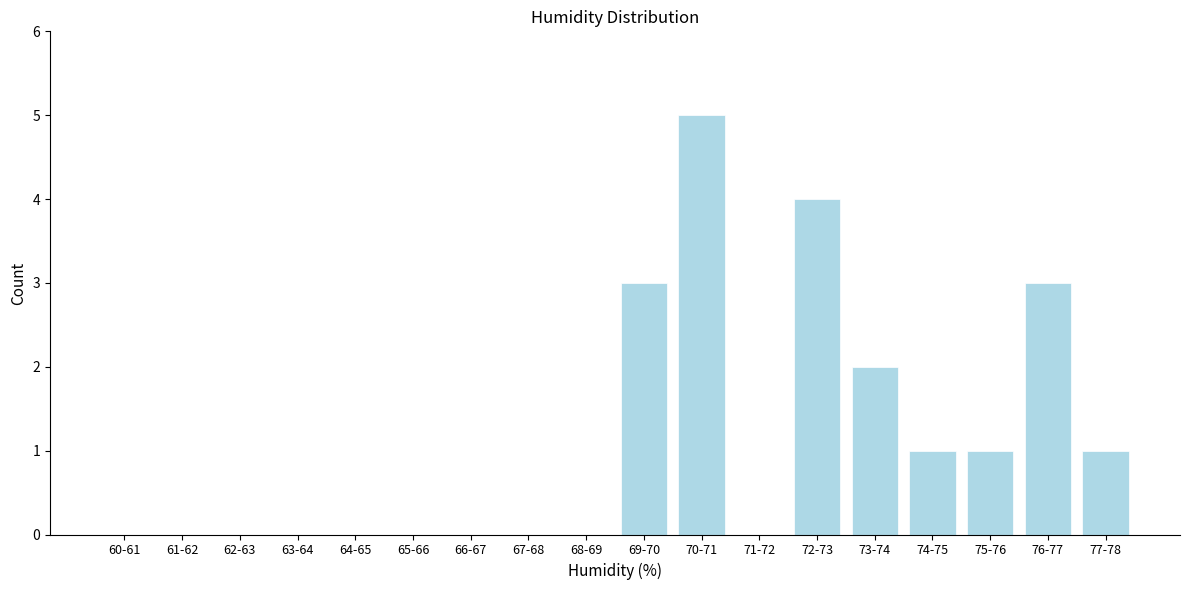

Reading left to right, list all the values displayed in this chart.

60-61=0	61-62=0	62-63=0	63-64=0	64-65=0	65-66=0	66-67=0	67-68=0	68-69=0	69-70=3	70-71=5	71-72=0	72-73=4	73-74=2	74-75=1	75-76=1	76-77=3	77-78=1